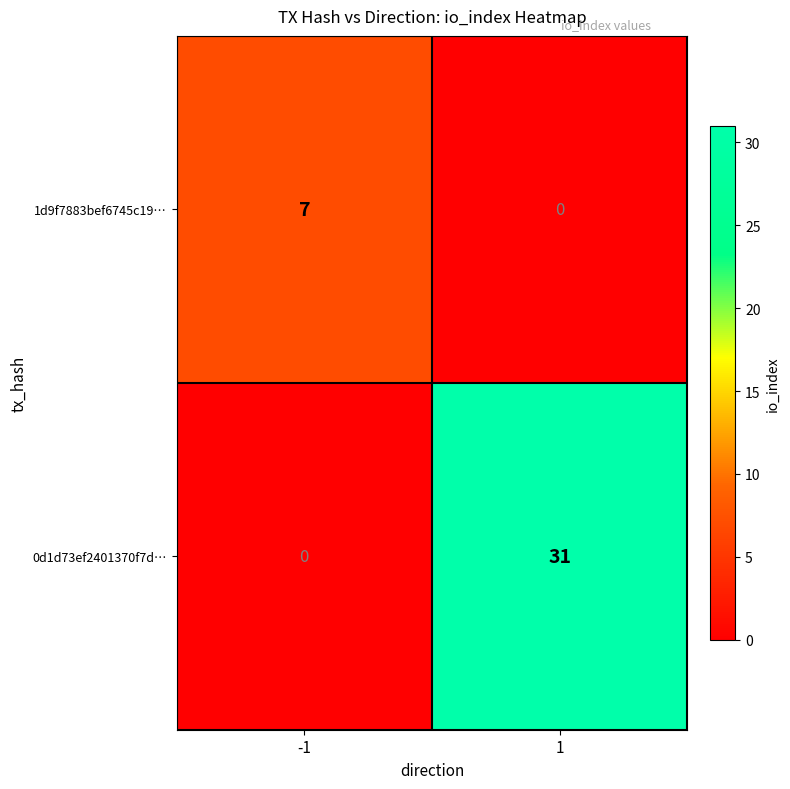

What is the average value of the 1d9f7883bef6745c19… series?

4